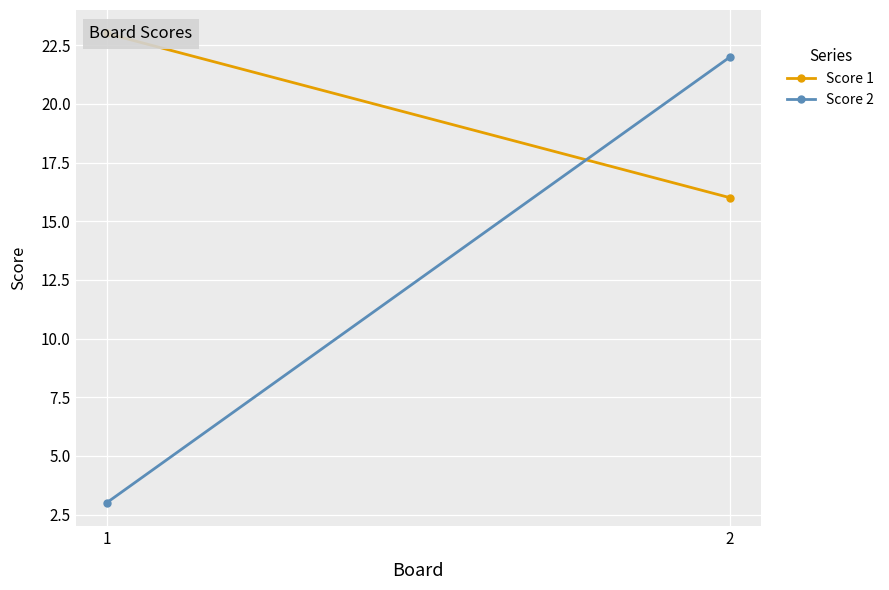

Which has a higher value, 1 or 2?

1